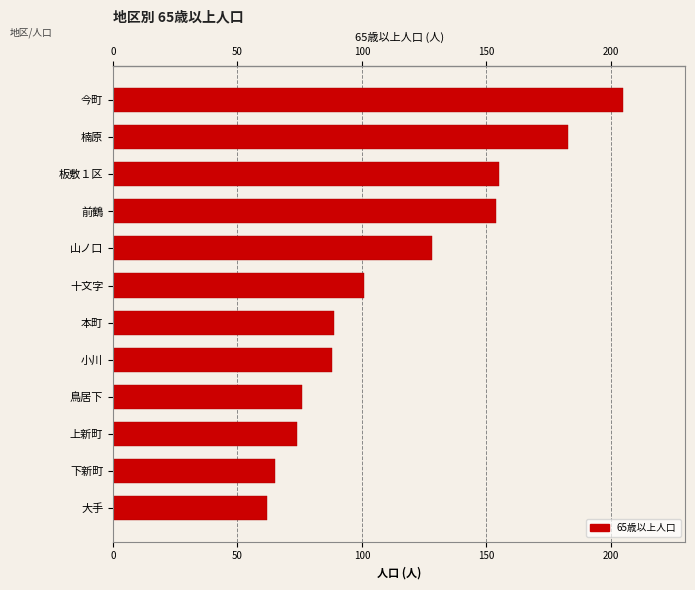

The value at 前鶴 is 276. True or false?

False